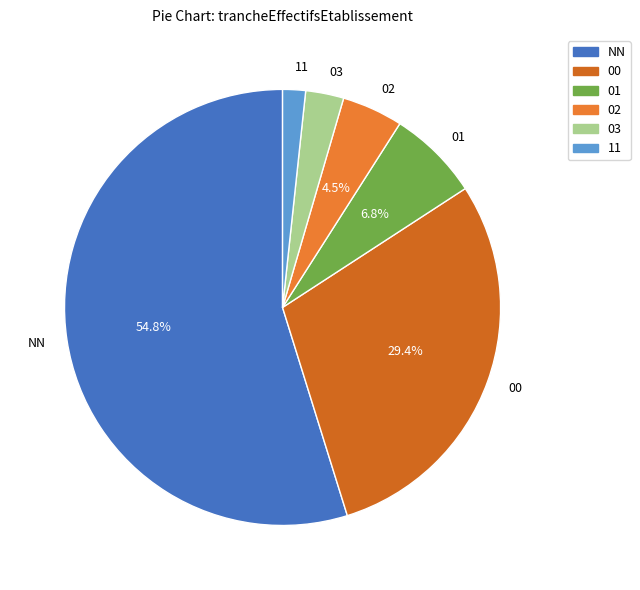

Count the number of slices in the pie.

6